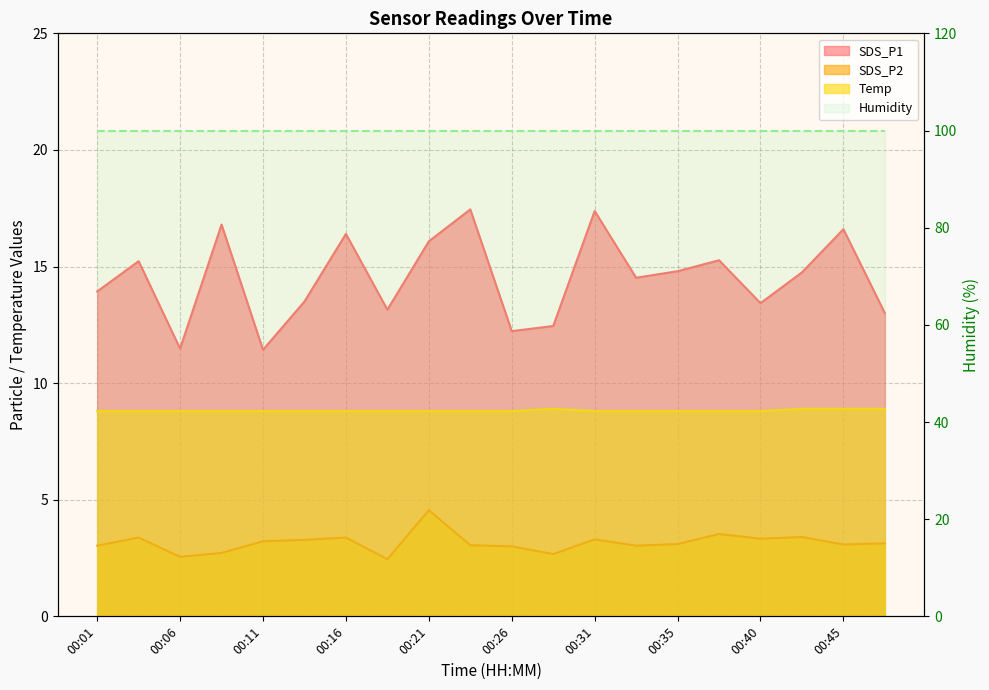

At which category does the chart reach its minimum across all series?

00:18